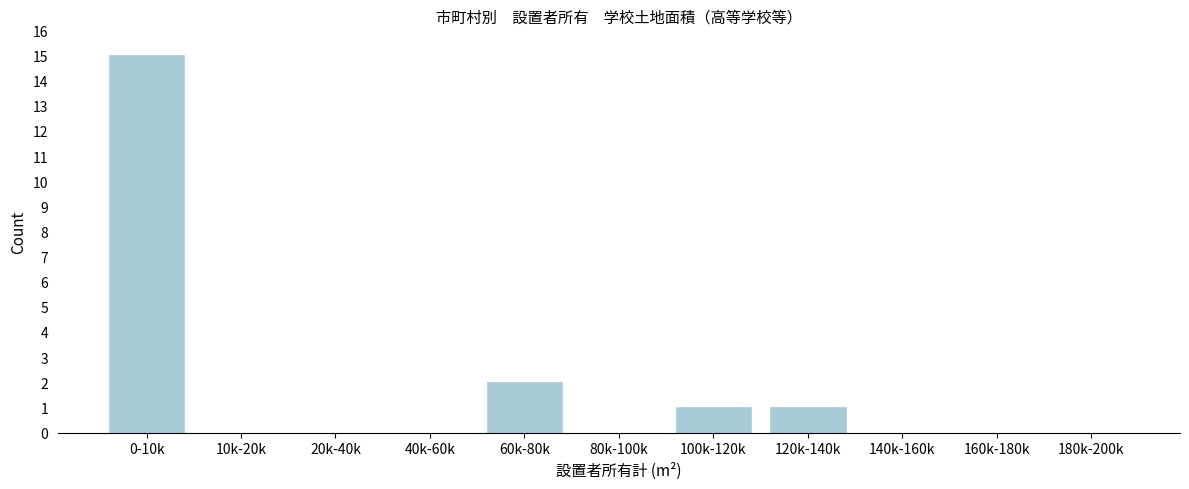

Reading left to right, extract all data points from this chart.

0-10k=15	10k-20k=0	20k-40k=0	40k-60k=0	60k-80k=2	80k-100k=0	100k-120k=1	120k-140k=1	140k-160k=0	160k-180k=0	180k-200k=0